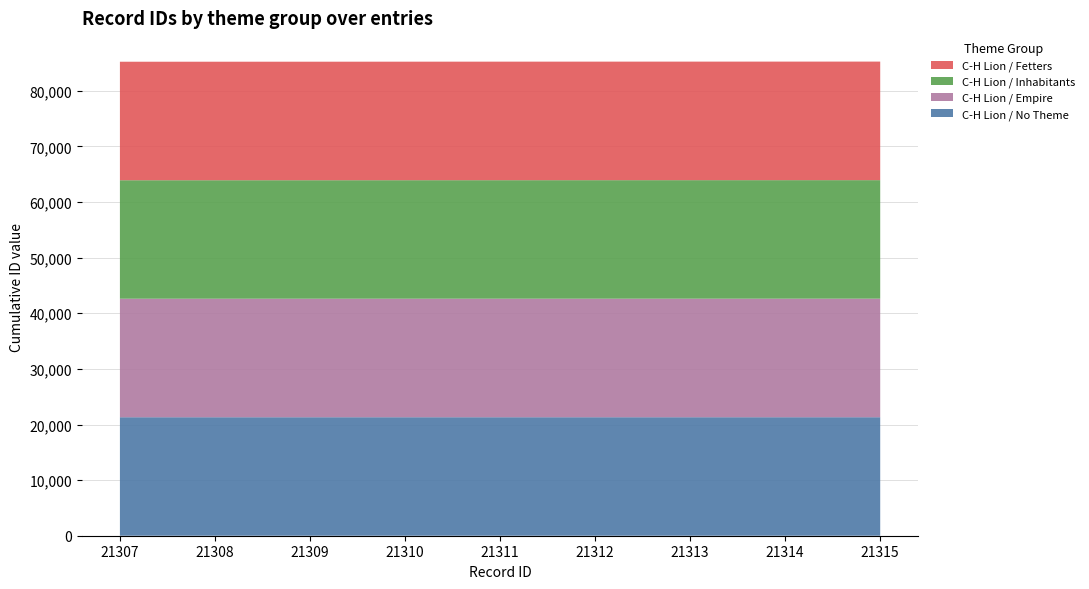

Reading left to right, list all the values displayed in this chart.

C-H Lion / No Theme: 21307=21307	21309=21308	21311=21309	21313=21310	21315=21311
C-H Lion / Empire: 21307=21311	21309=21312	21311=21313	21313=21314	21315=21315
C-H Lion / Inhabitants: 21307=21308	21309=21309	21311=21313	21313=21315	21315=21316
C-H Lion / Fetters: 21307=21308	21309=21310	21311=21314	21313=21315	21315=21317